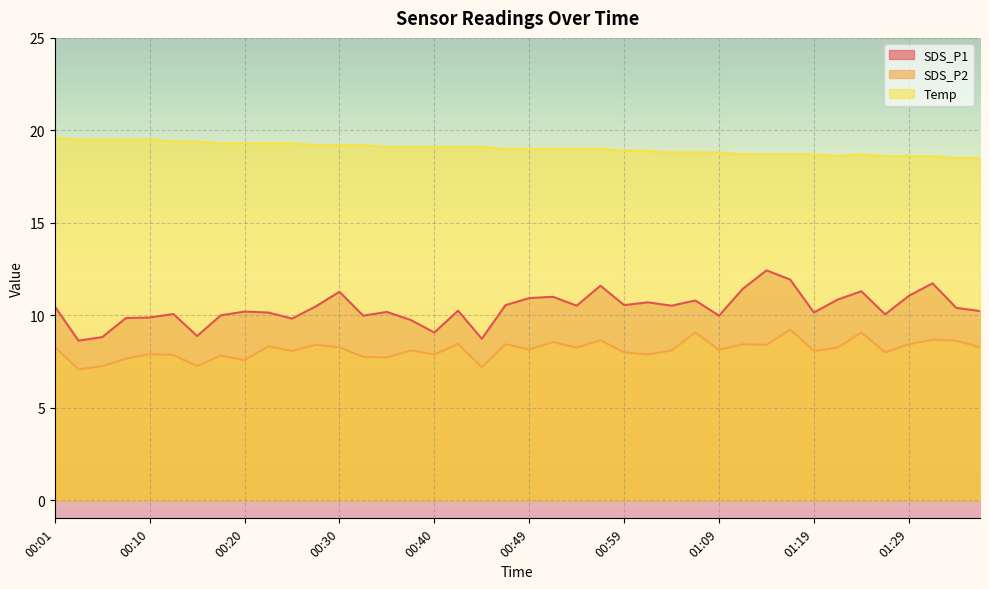

What is the label of the 6th point from the left?

00:13